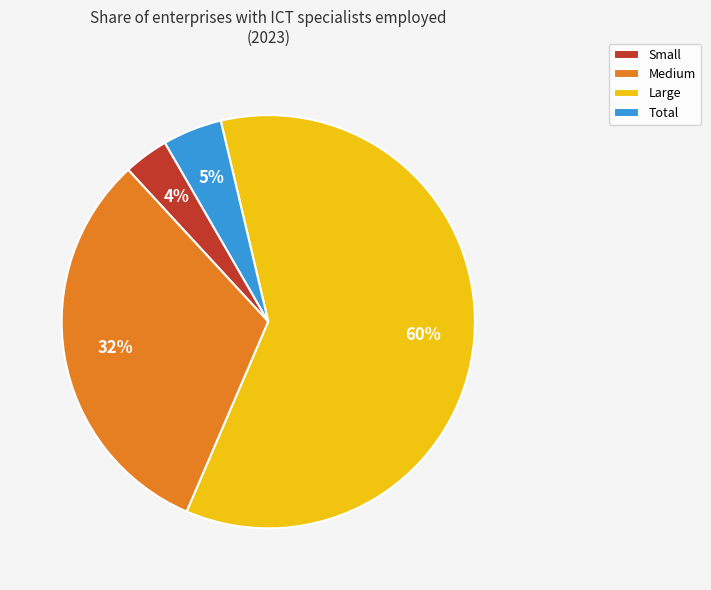

Is there a majority slice in this chart?

Yes